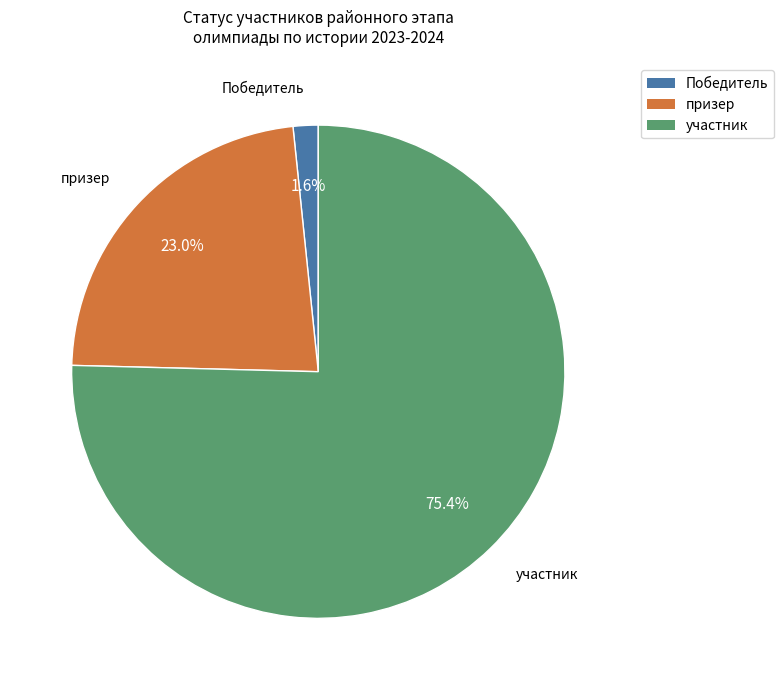

Count the number of slices in the pie.

3